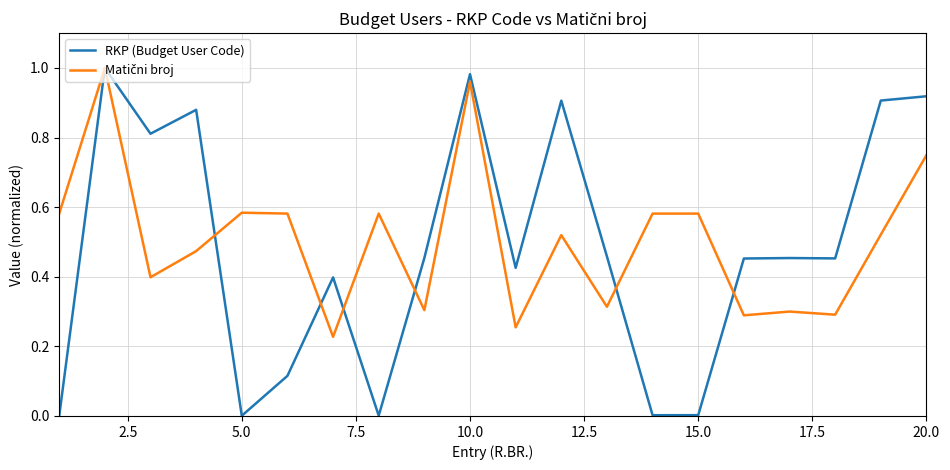

Which series has the largest range (max minus min)?

RKP (Budget User Code)